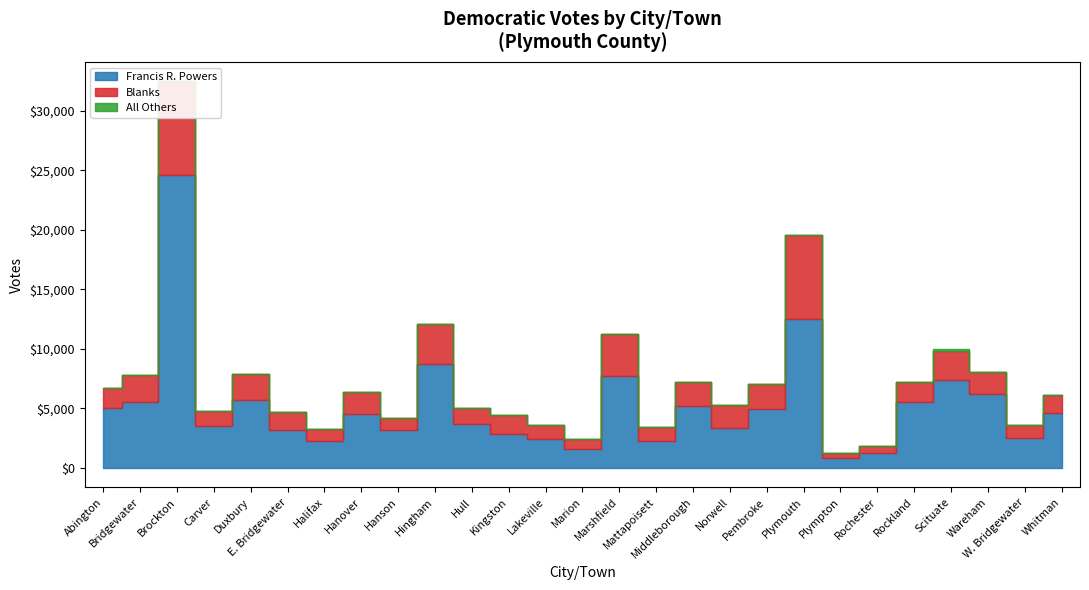

What is the difference between the second highest and minimum values in the Francis R. Powers series?

11657